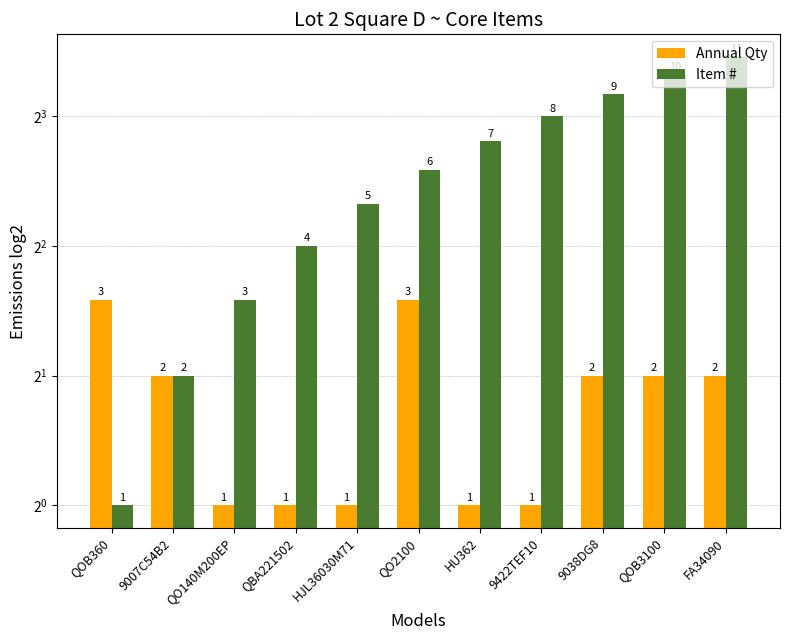

Between 9422TEF10 and 9007C54B2, which is larger?

9007C54B2